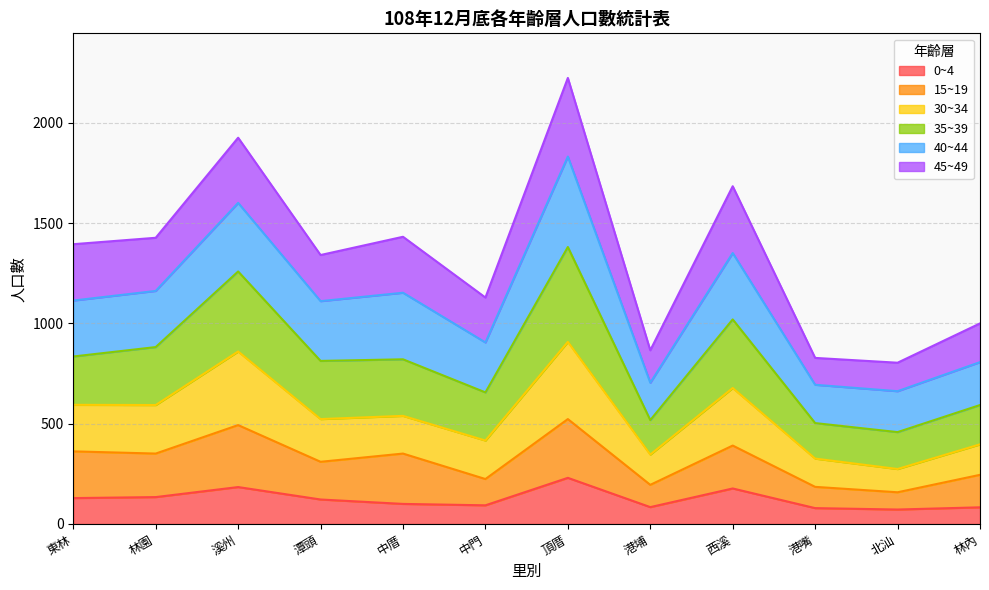

At which category is the sum across all series the highest?

頂厝